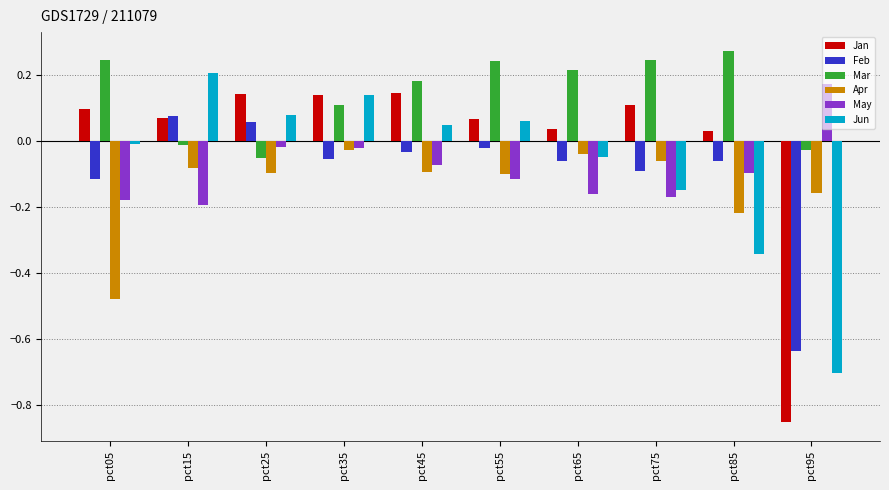

Which series has the widest spread of values?

Jan